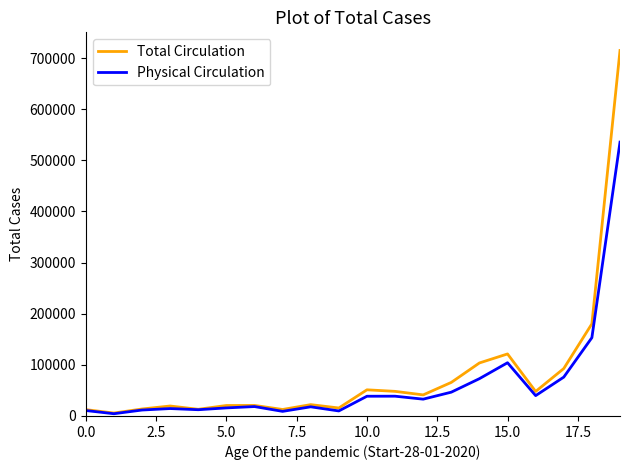

Which series has the largest range (max minus min)?

Total Circulation